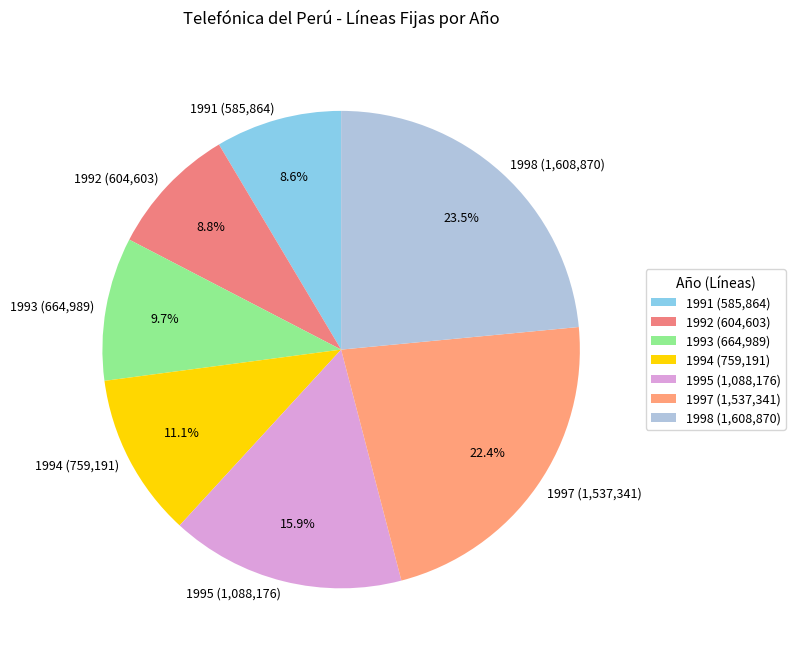

What is the ratio of the value at 1994 (759,191) to the value at 1992 (604,603)?

1.3